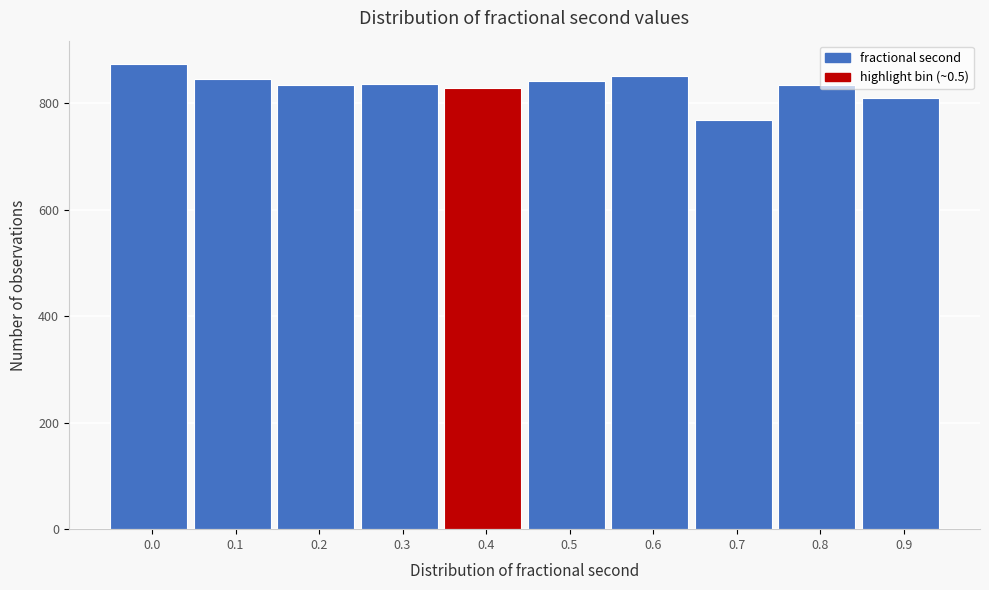

What is the sum of the values at 0.1 and 0.4?

1673